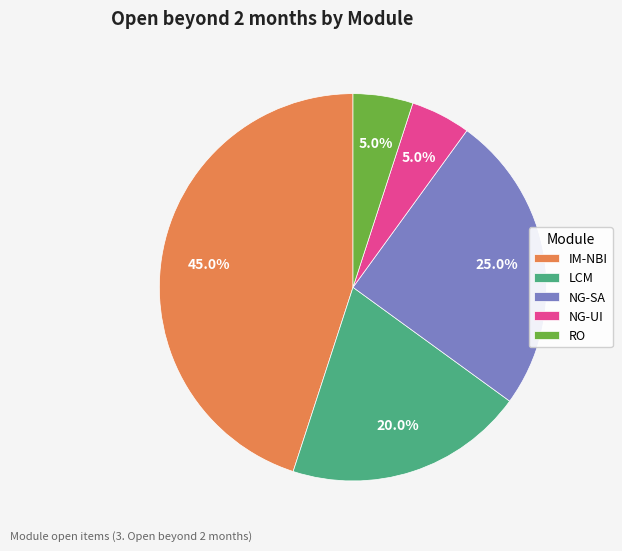

Count the number of slices in the pie.

5